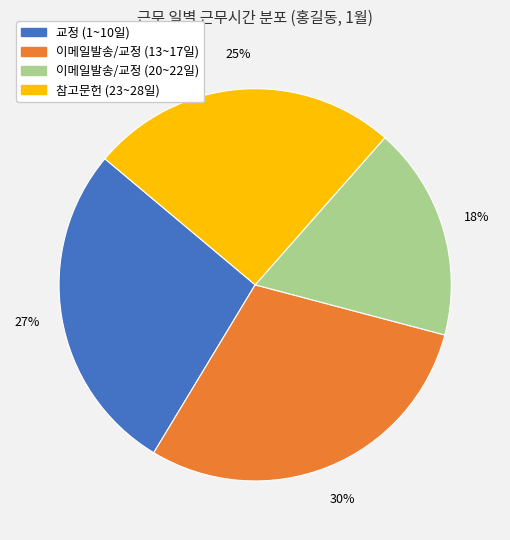

Does any single category account for the majority?

No